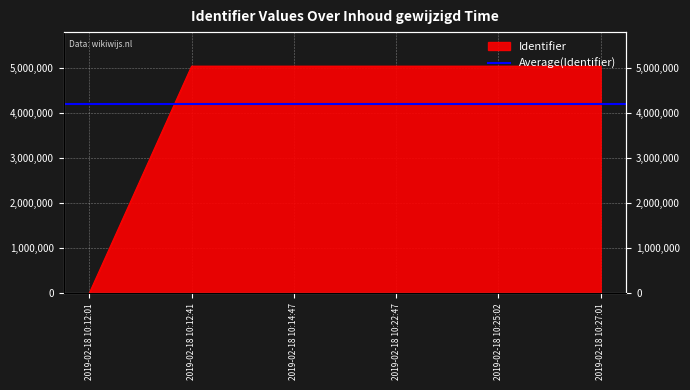

At which category does the chart reach its peak across all series?

2019-02-18 10:27:01